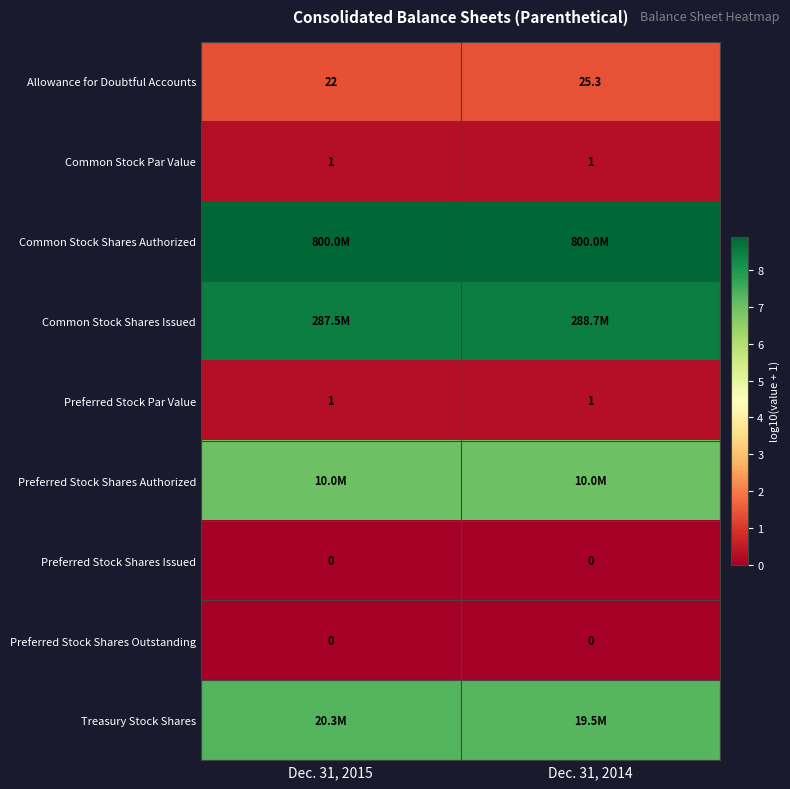

Is the value of Common Stock Par Value at Dec. 31, 2014 greater than the value of Preferred Stock Shares Outstanding at Dec. 31, 2015?

Yes